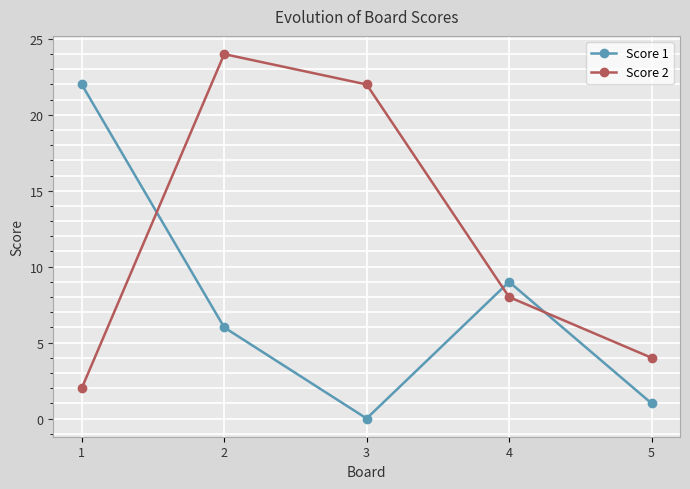

True or false: Score 1 has a value of 5 at 4.

False